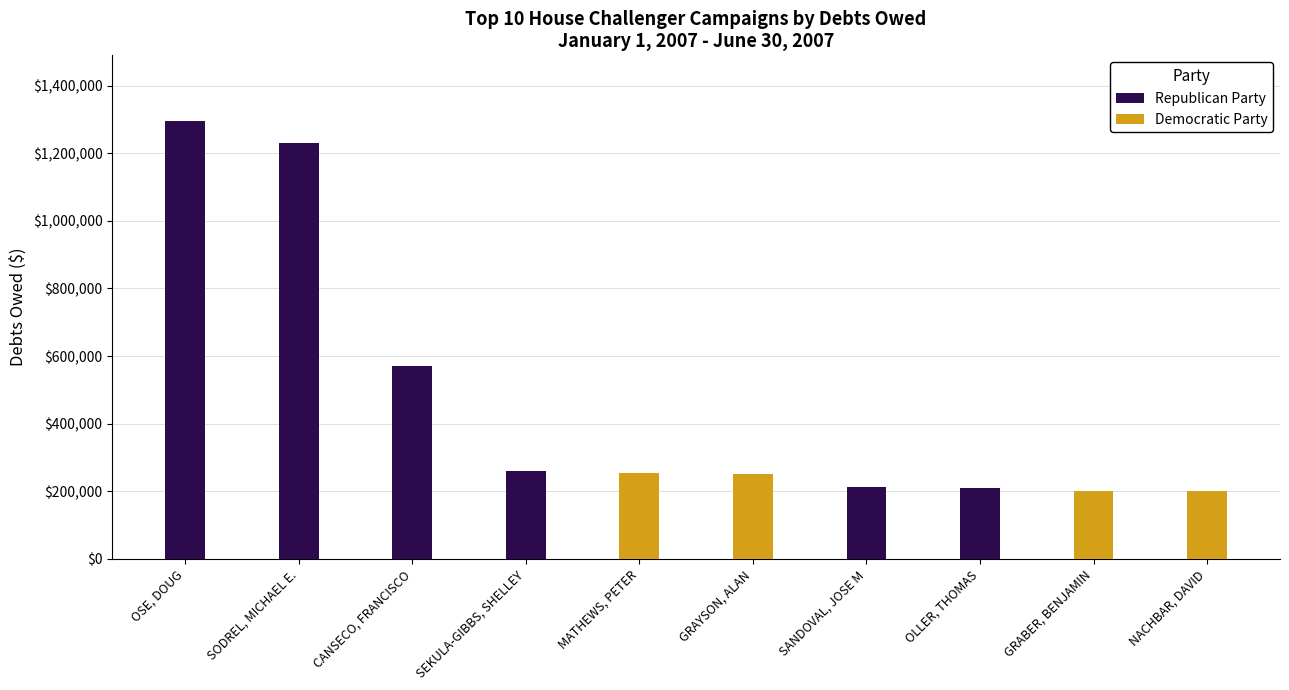

What is the greatest value displayed?

1295271.6